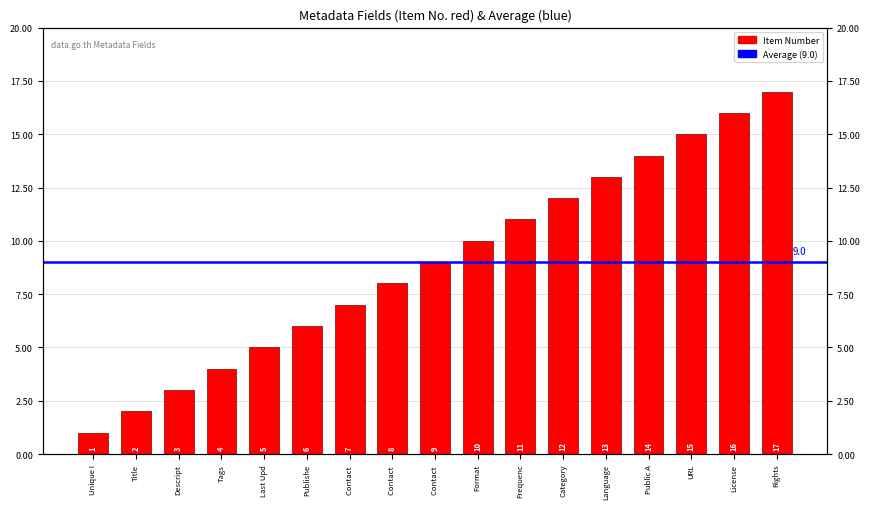

The chart shows a value of 10 at Format. True or false?

True